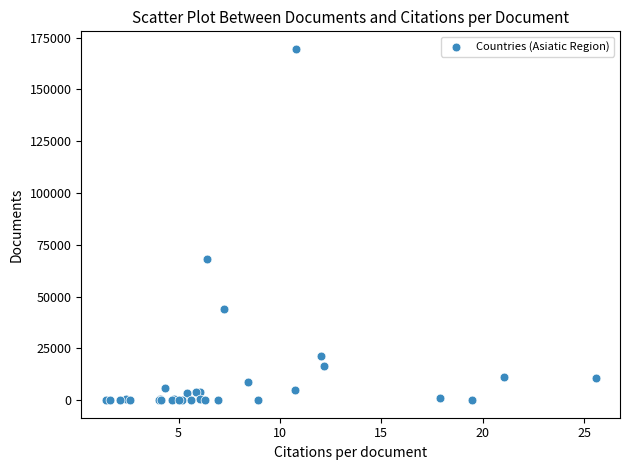

What Y value in the scatter plot is closest to 84778?

68025